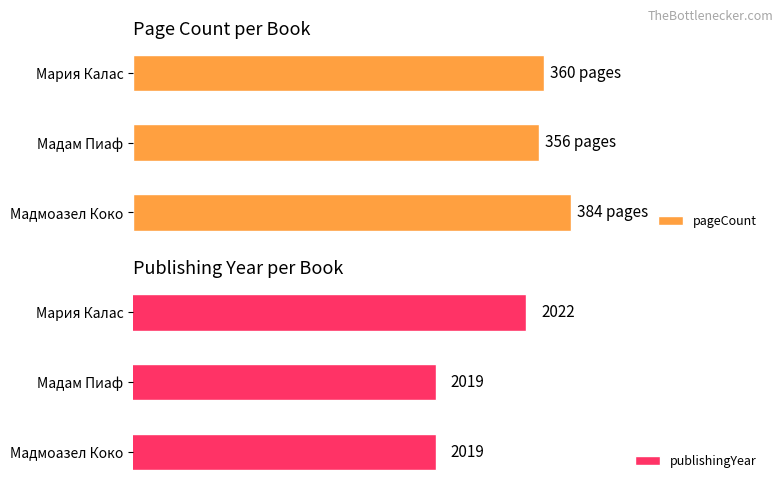

Does the chart contain any negative values?

No